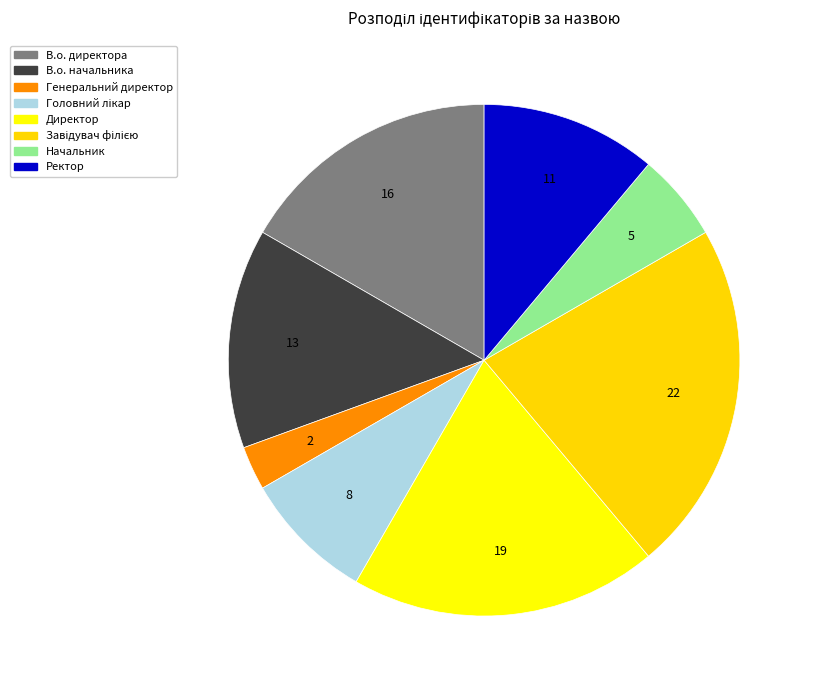

Is there a majority slice in this chart?

No